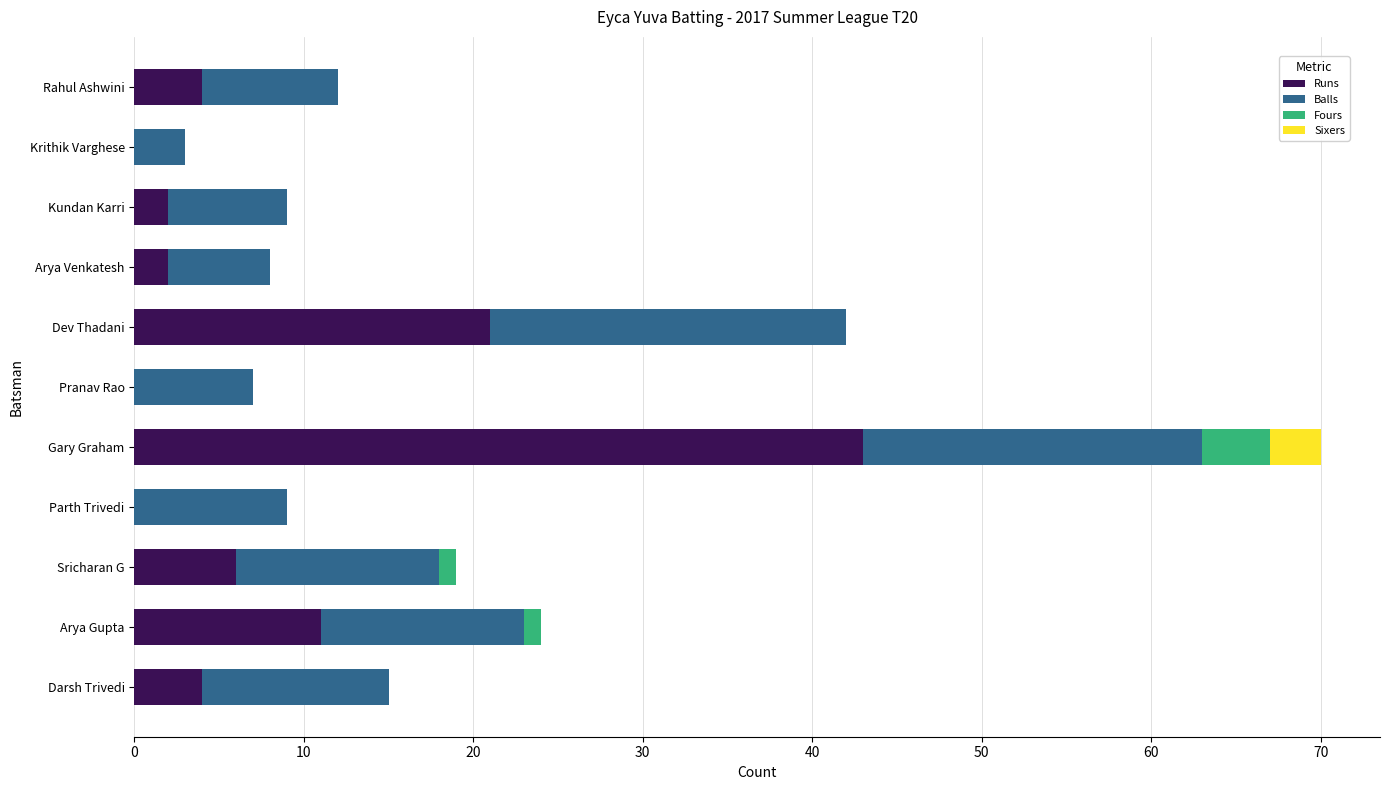

What is the total value across all series at Gary Graham?

70